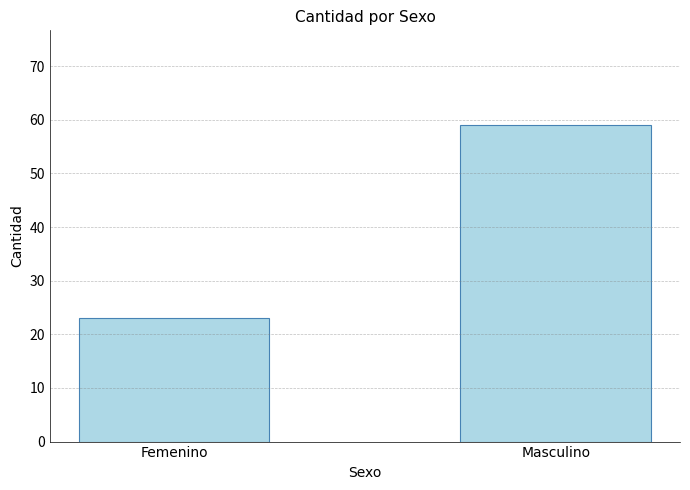

List the labels in order of value, largest first.

Masculino, Femenino